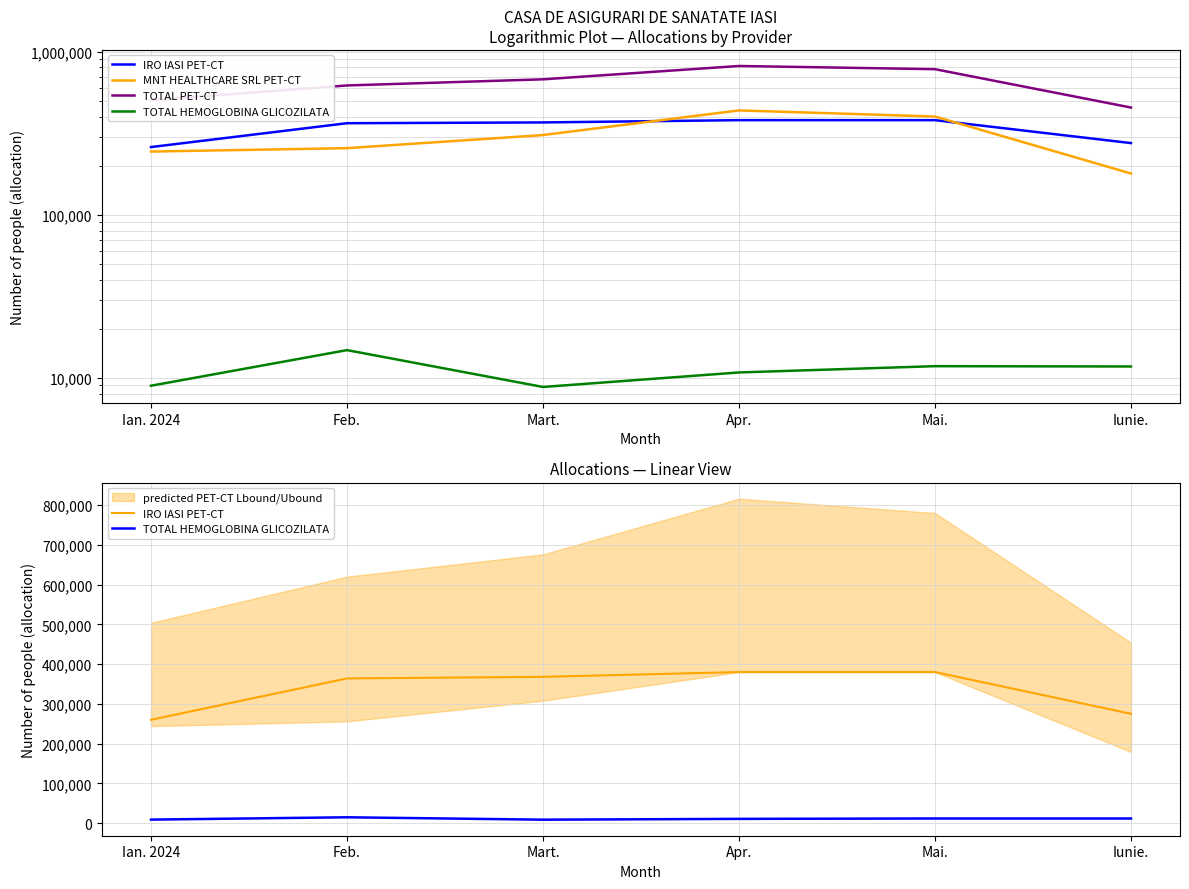

Reading left to right, what are all the values shown in this chart?

IRO IASI PET-CT: 260000	364000	368000	380000	380000	275000
MNT HEALTHCARE SRL PET-CT: 244000	256000	308000	436000	400000	179000
TOTAL PET-CT: 504000	620000	676000	816000	780000	454000
TOTAL HEMOGLOBINA GLICOZILATA: 8968	14820	8812	10816	11818	11766